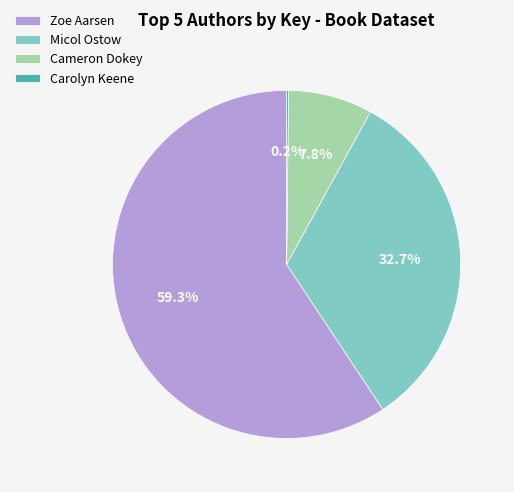

Do Micol Ostow and Zoe Aarsen together represent more than half of the pie?

Yes